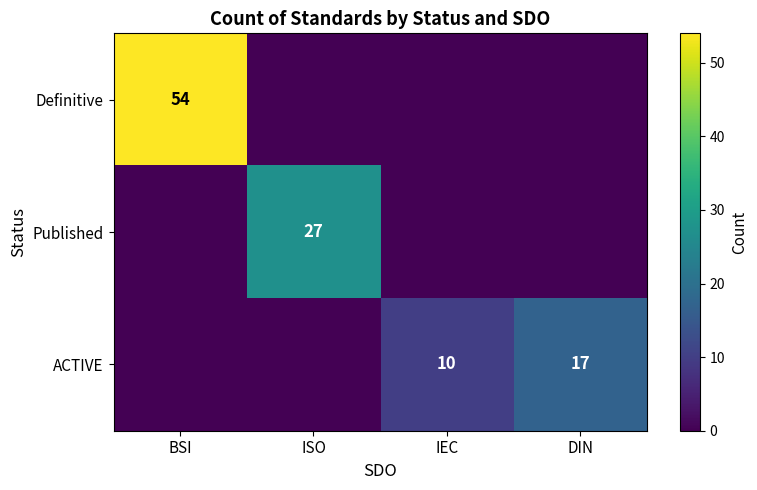

True or false: ACTIVE has a value of 29 at DIN.

False